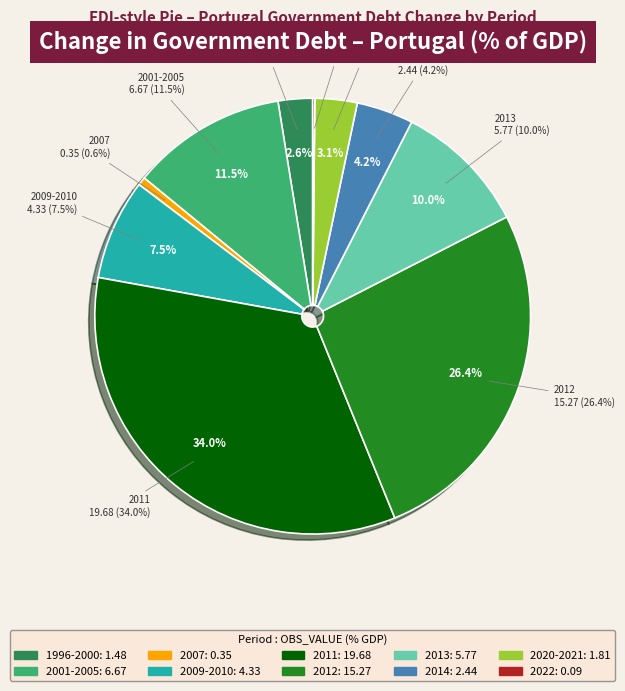

Is 2007 the majority of the pie?

No